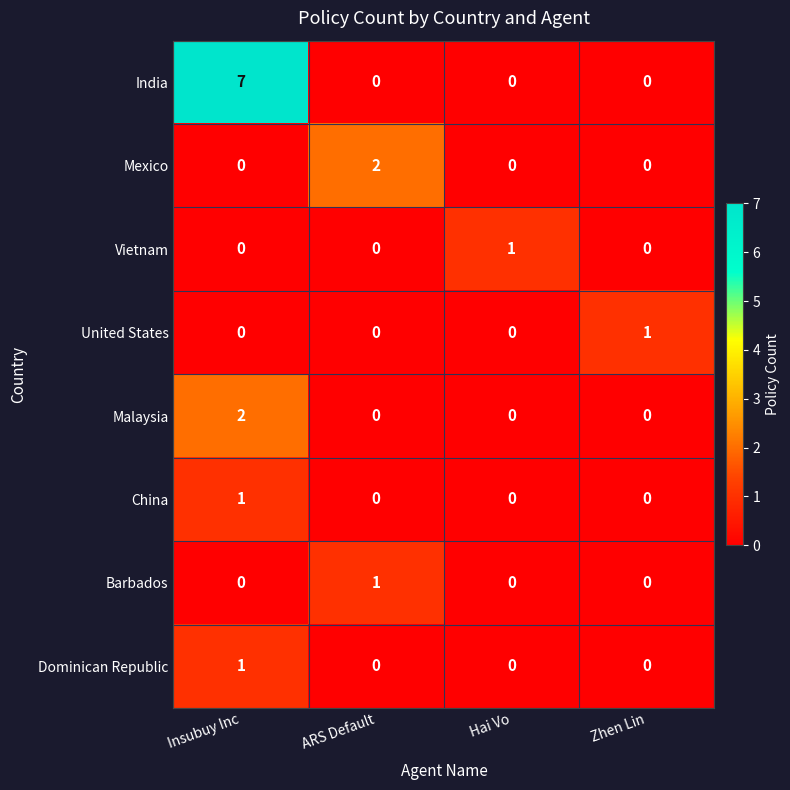

The Mexico series shows 3 at ARS Default. True or false?

False